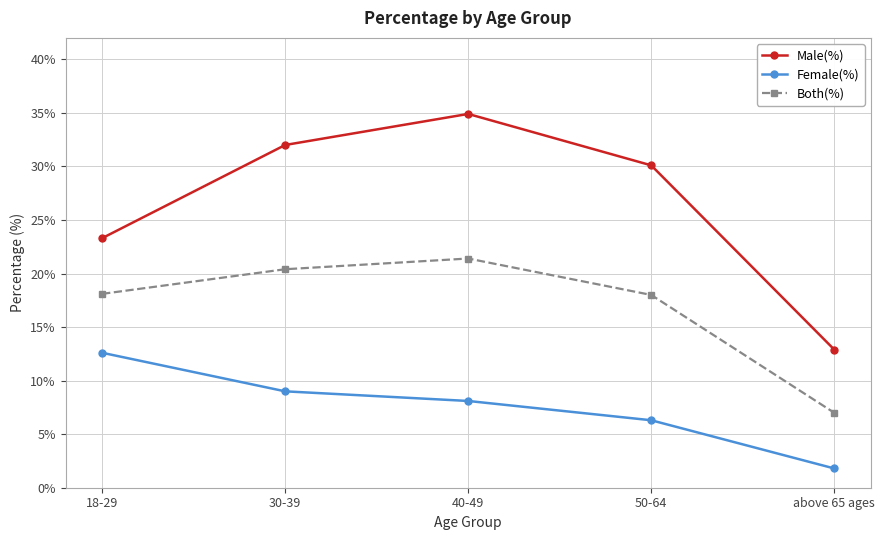

Which series has the widest spread of values?

Male(%)